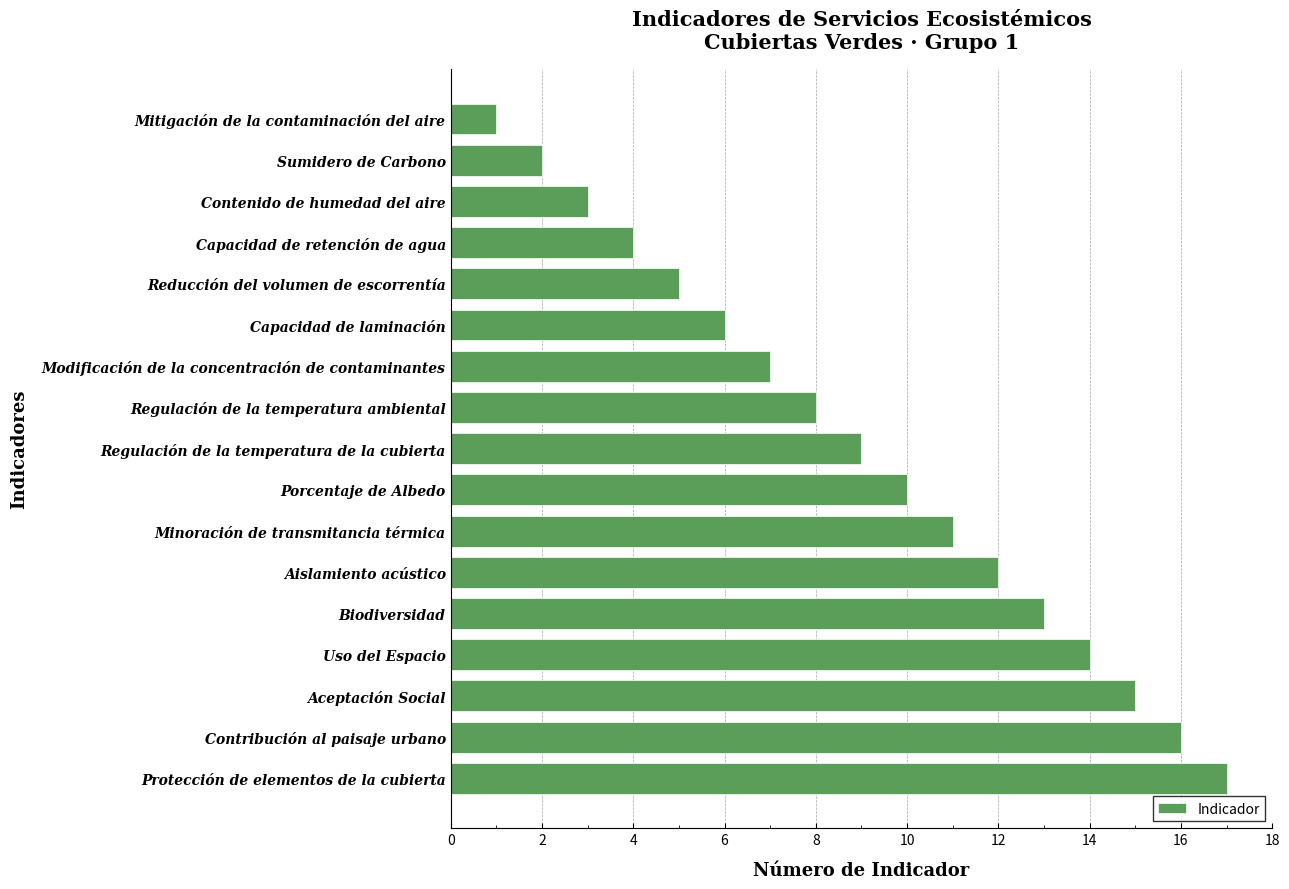

Rank the categories by value from lowest to highest.

Mitigación de la contaminación del aire, Sumidero de Carbono, Contenido de humedad del aire, Capacidad de retención de agua, Reducción del volumen de escorrentía, Capacidad de laminación, Modificación de la concentración de contaminantes, Regulación de la temperatura ambiental, Regulación de la temperatura de la cubierta, Porcentaje de Albedo, Minoración de transmitancia térmica, Aislamiento acústico, Biodiversidad, Uso del Espacio, Aceptación Social, Contribución al paisaje urbano, Protección de elementos de la cubierta